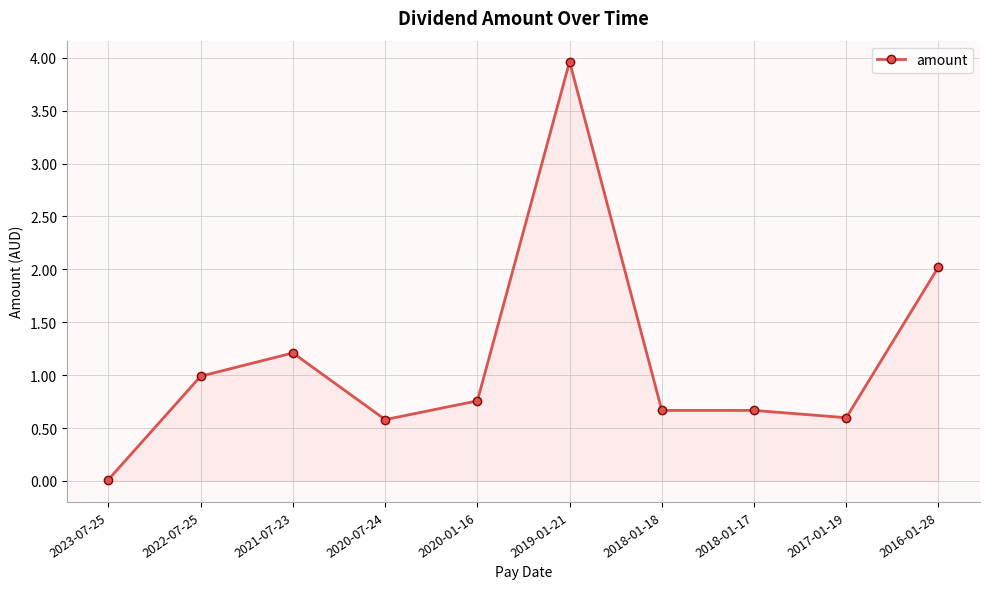

What is the ratio of the value at 2018-01-18 to the value at 2019-01-21?

0.2